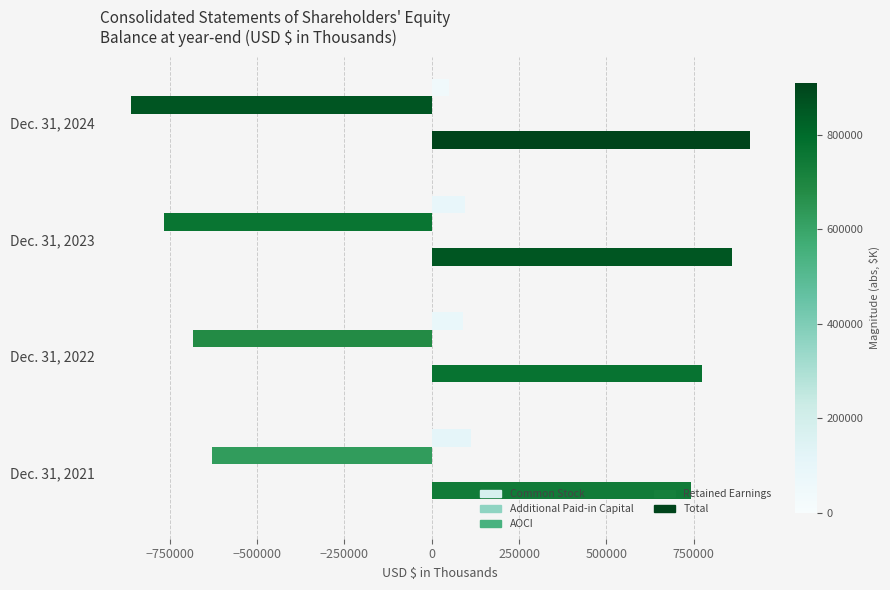

Reading left to right, what are all the values shown in this chart?

Common Stock: 164	171	195	225
Additional Paid-in Capital: 742042	772221	860765	910825
AOCI: -19	-127	210	0
Retained Earnings: -629433	-682524	-765366	-862281
Total: 112754	89741	95804	48769